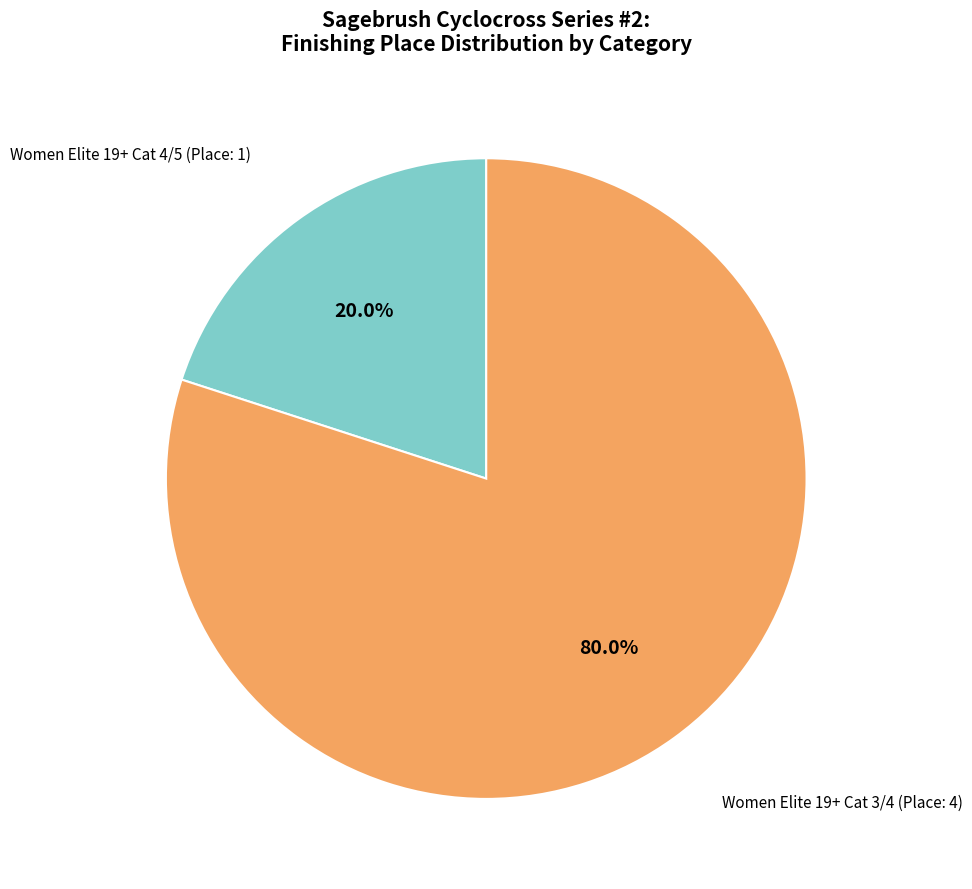

How many slices are in this pie chart?

2